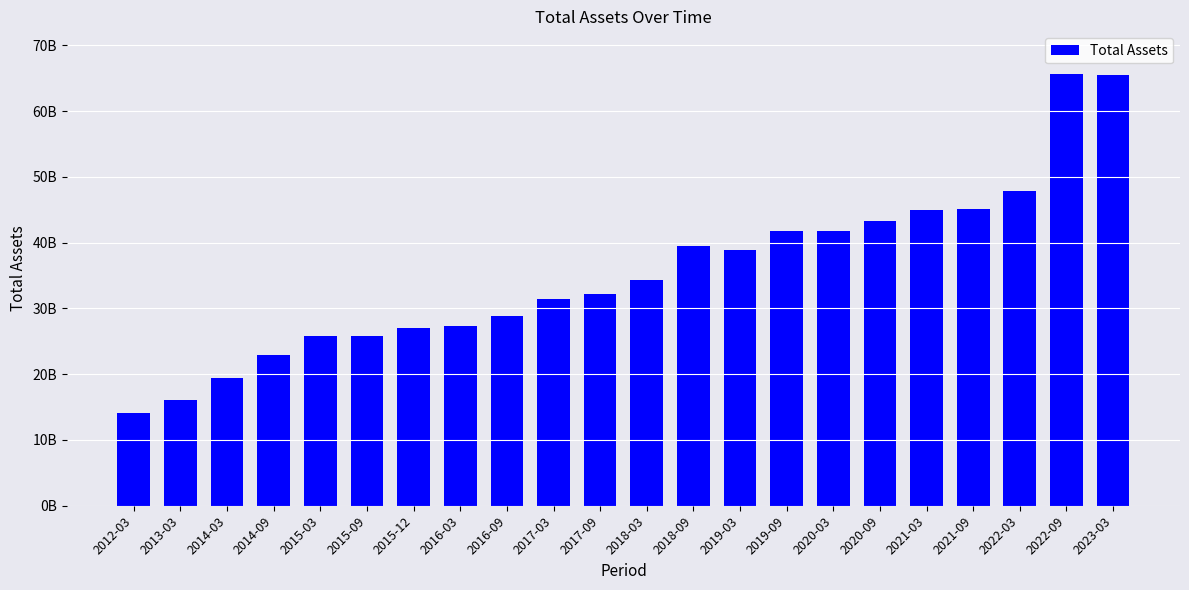

Does the chart contain any negative values?

No